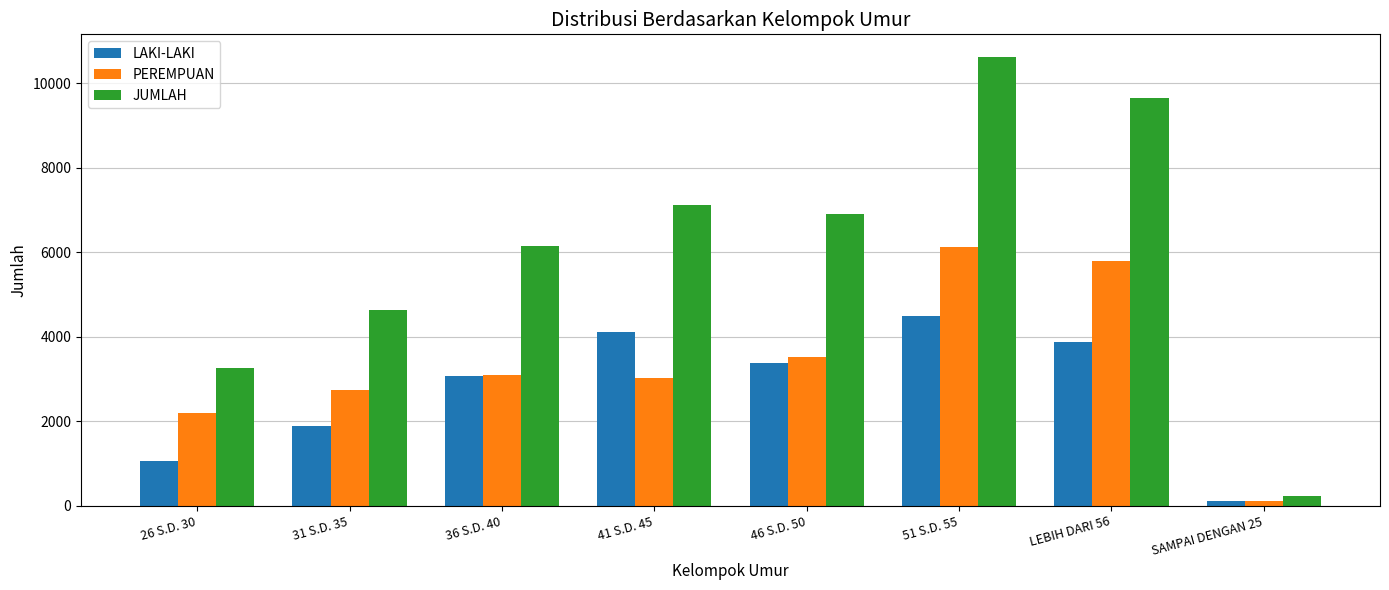

The PEREMPUAN series shows 3021 at 41 S.D. 45. True or false?

True